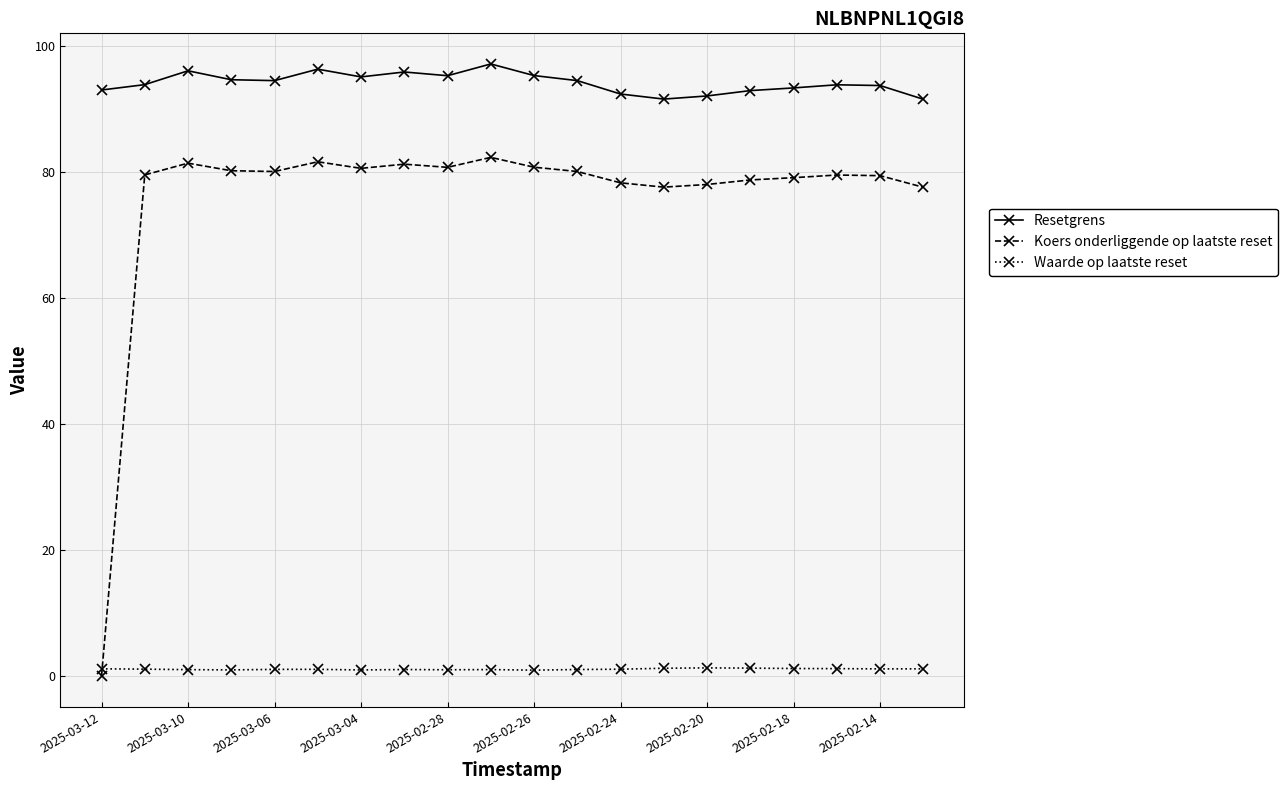

List the series in order of their peak value, highest first.

Resetgrens, Koers onderliggende op laatste reset, Waarde op laatste reset